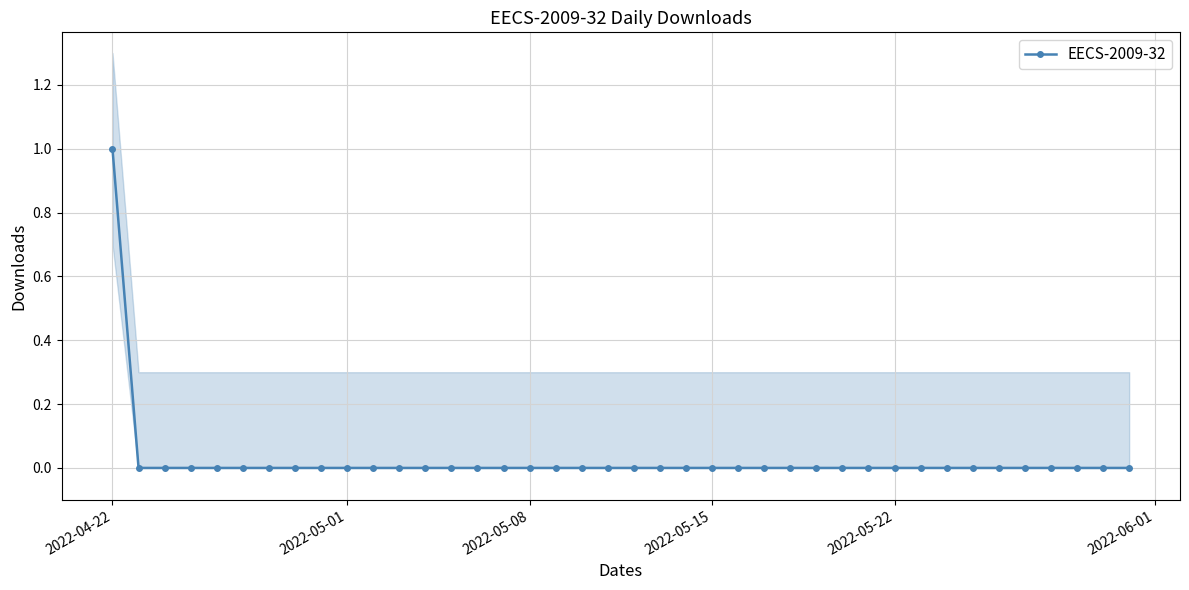

Is it true that EECS-2009-32 equals 1 at 2022-04-22?

True